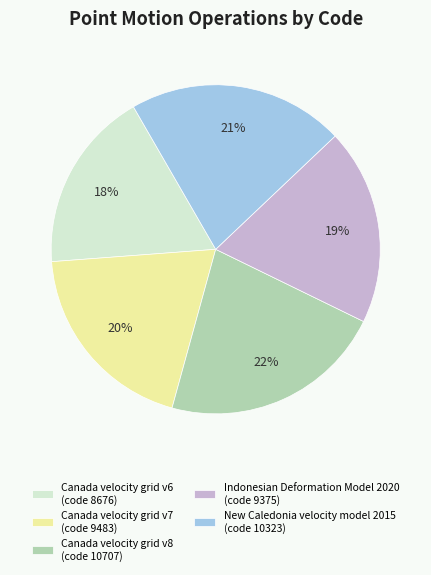

To the nearest percent, what percentage of the pie is New Caledonia velocity model 2015?

21%